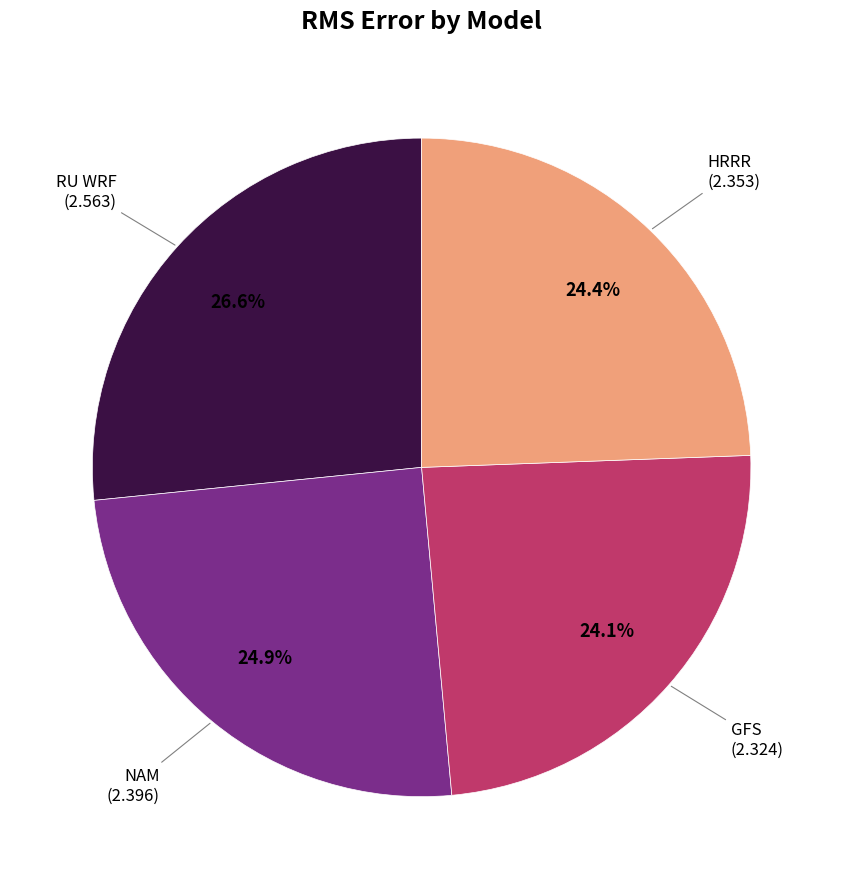

Is there a majority slice in this chart?

No